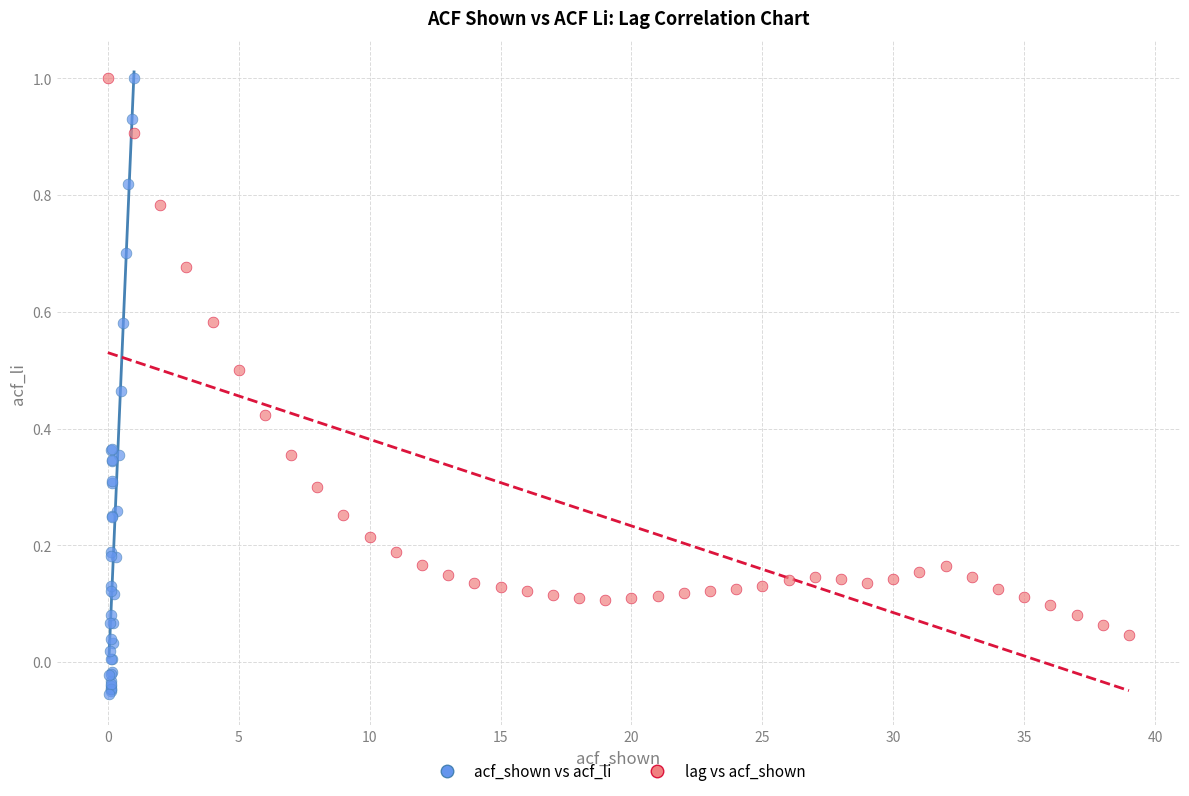

Which series reaches the minimum Y coordinate?

acf_shown vs acf_li